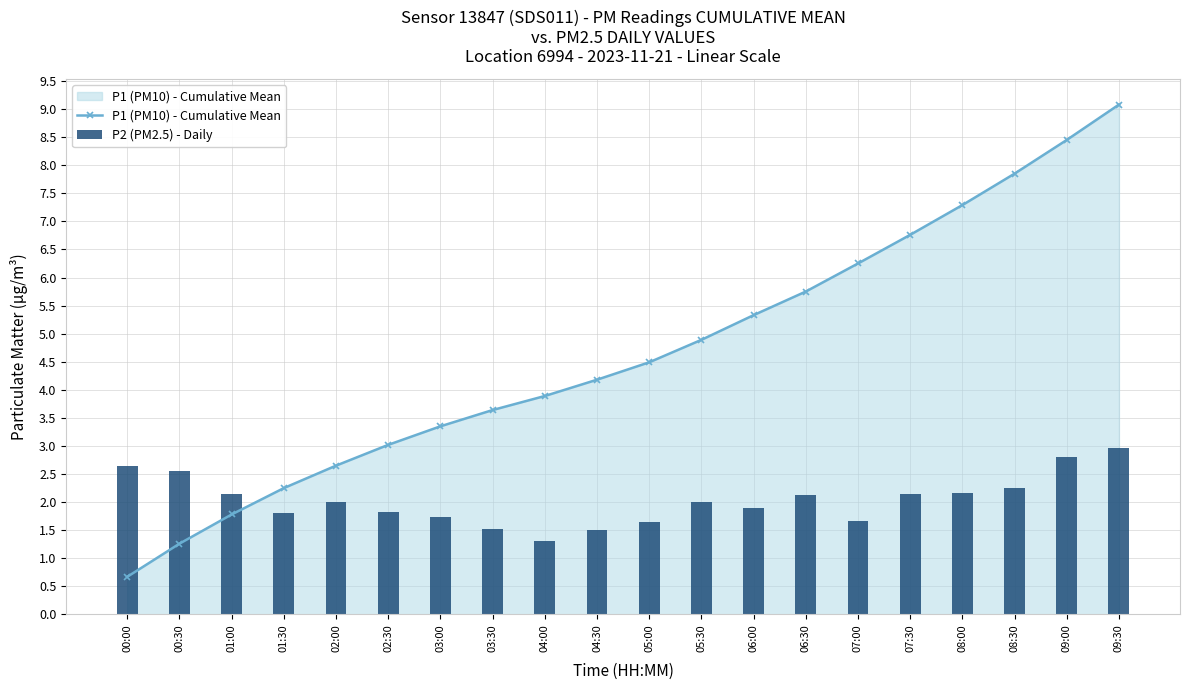

True or false: P2 (PM2.5) - Daily has a value of 3.0 at 09:30.

True